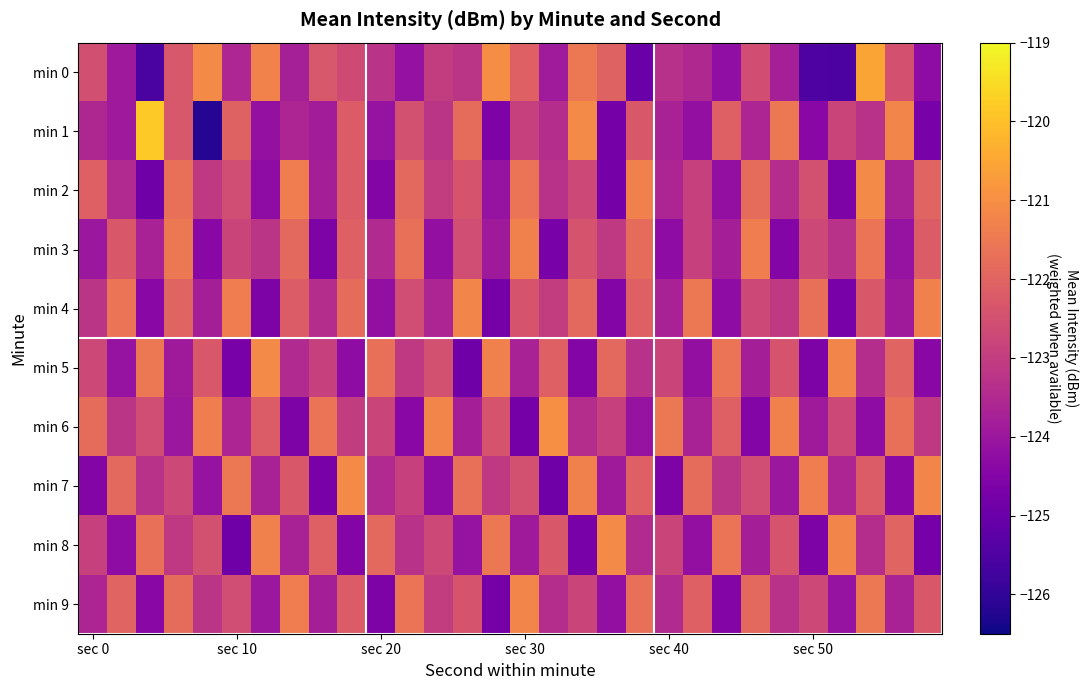

Rank the series by their maximum value, from lowest to highest.

min 3, min 4, min 9, min 2, min 5, min 7, min 8, min 6, min 0, min 1